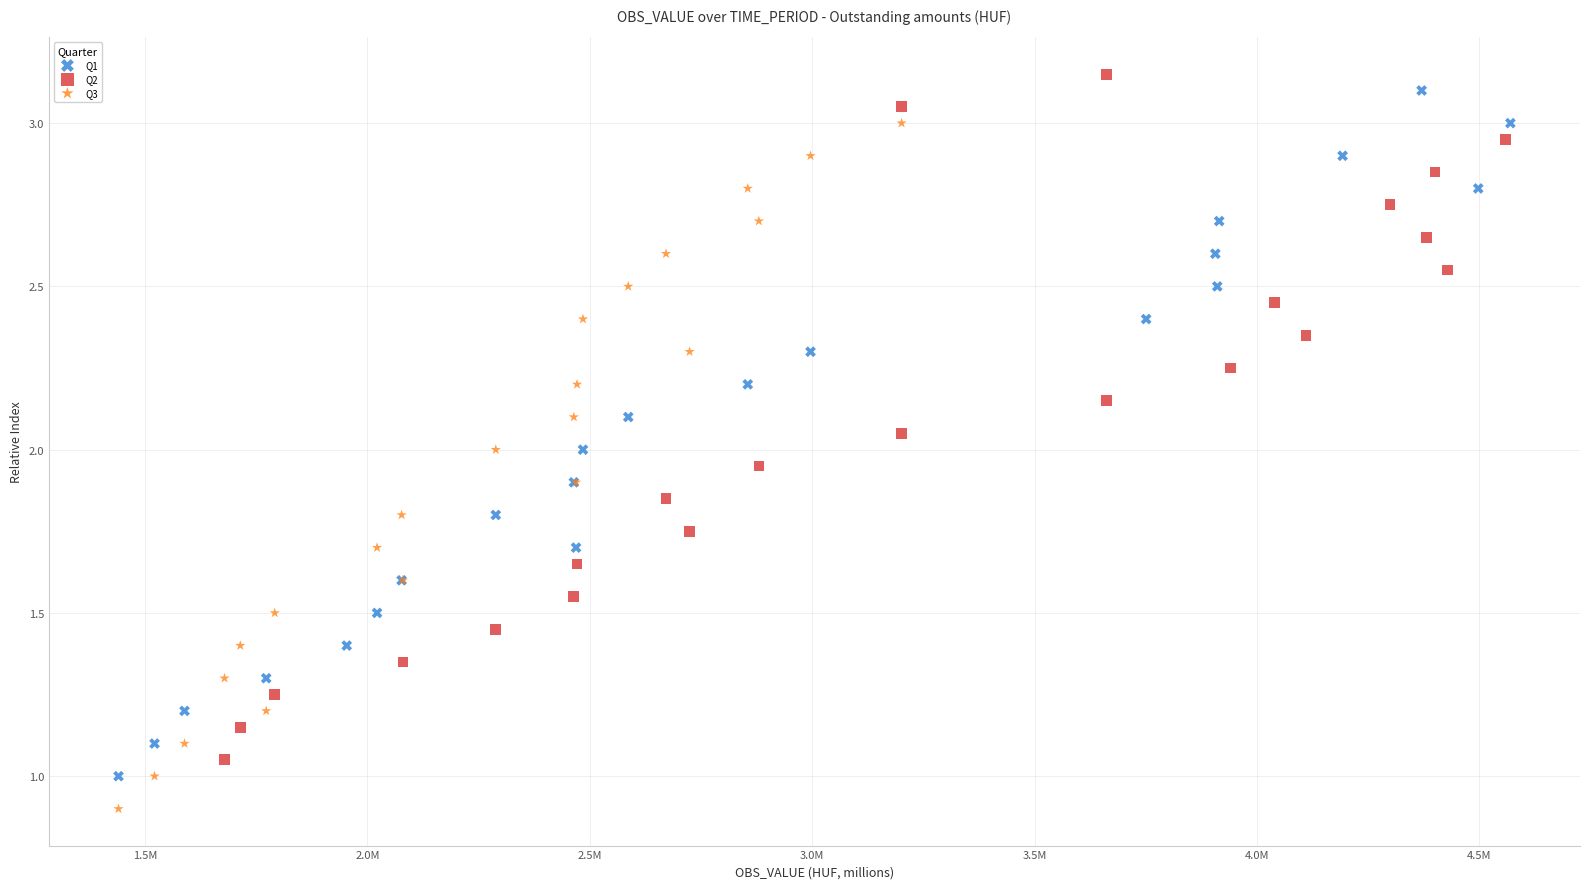

Which series contains the lowest Y value?

Q3